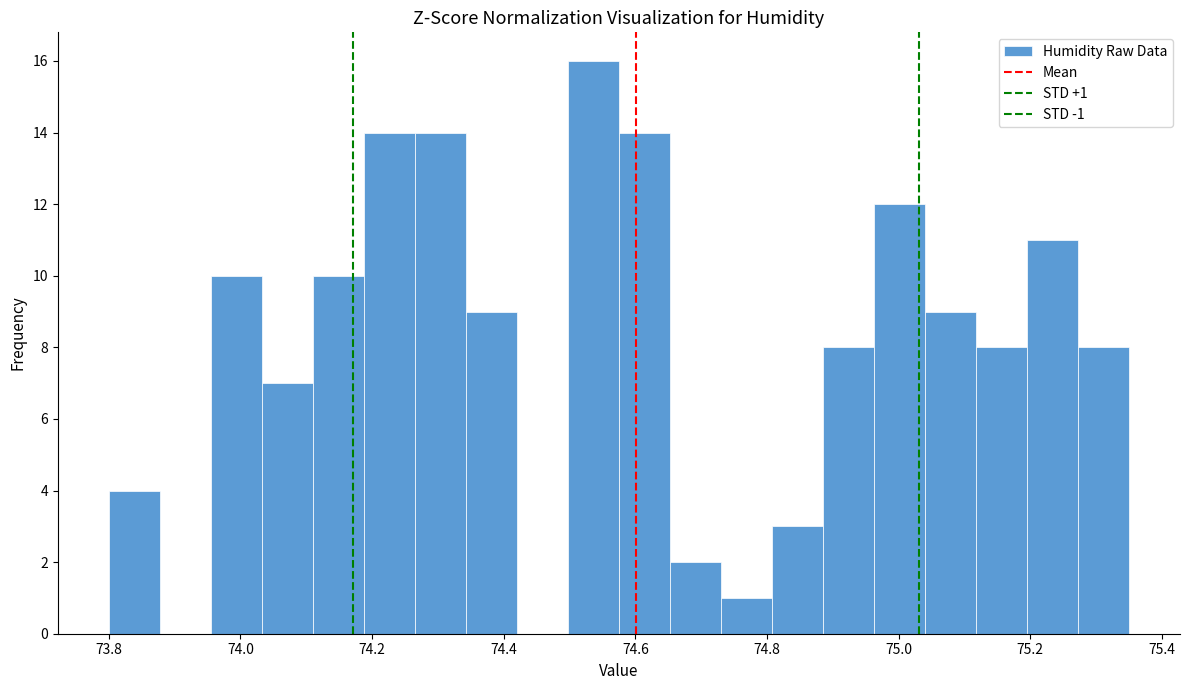

Around what value on the x-axis is the tallest bar? Give the approximate position of its centre, as read against the axis.

74.54